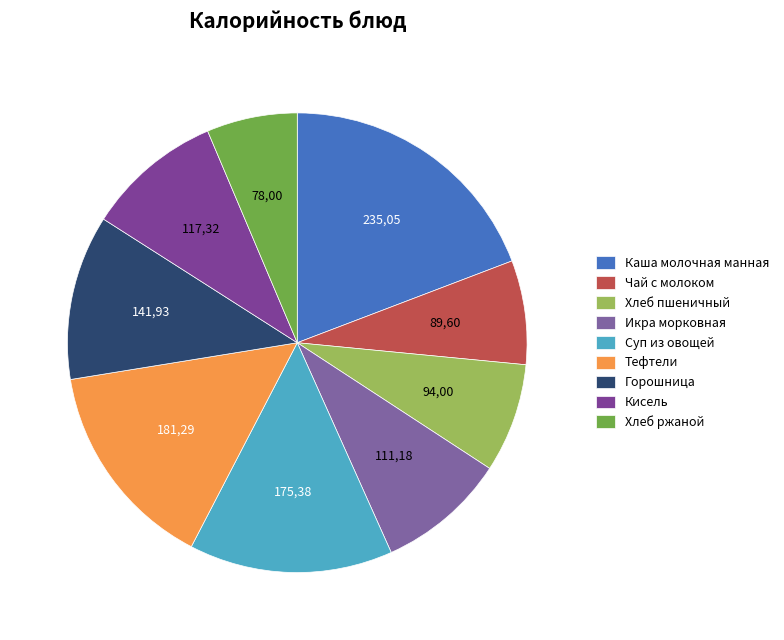

What is the ratio of the value at Горошница to the value at Кисель?

1.2